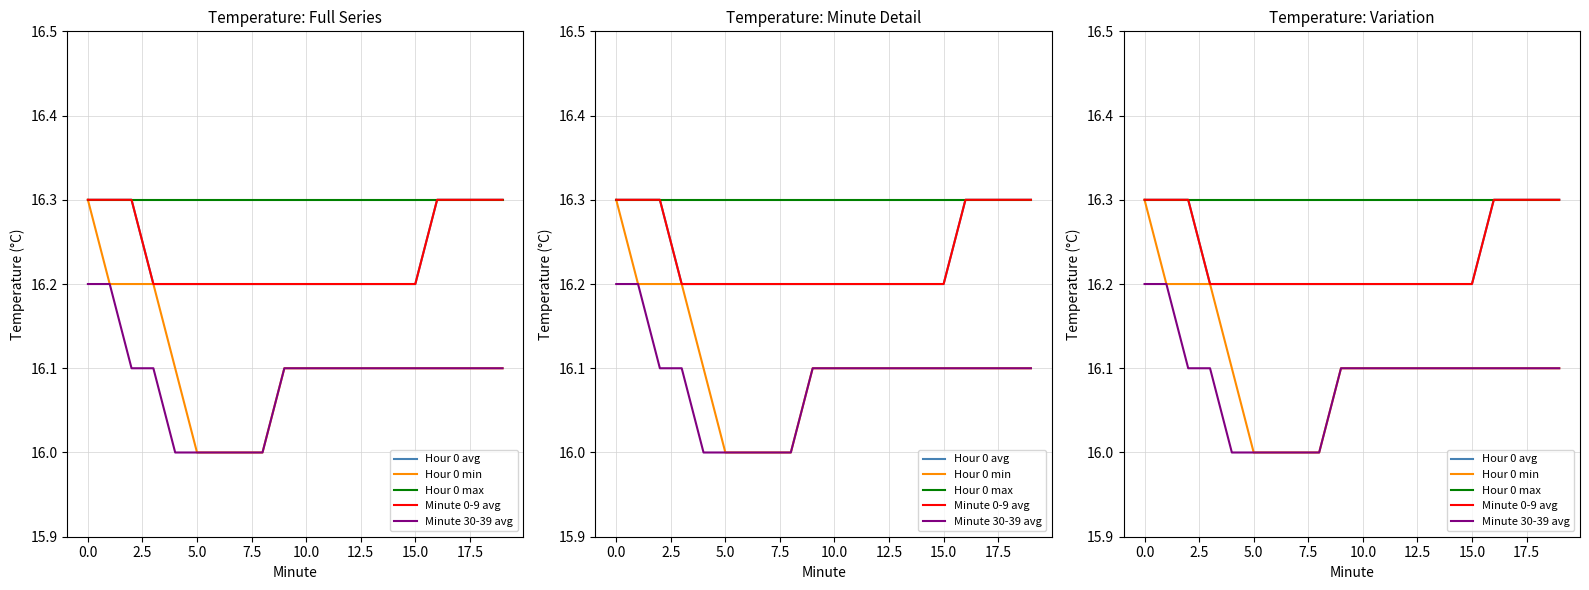

What is the sum of all Hour 0 min values?

322.1